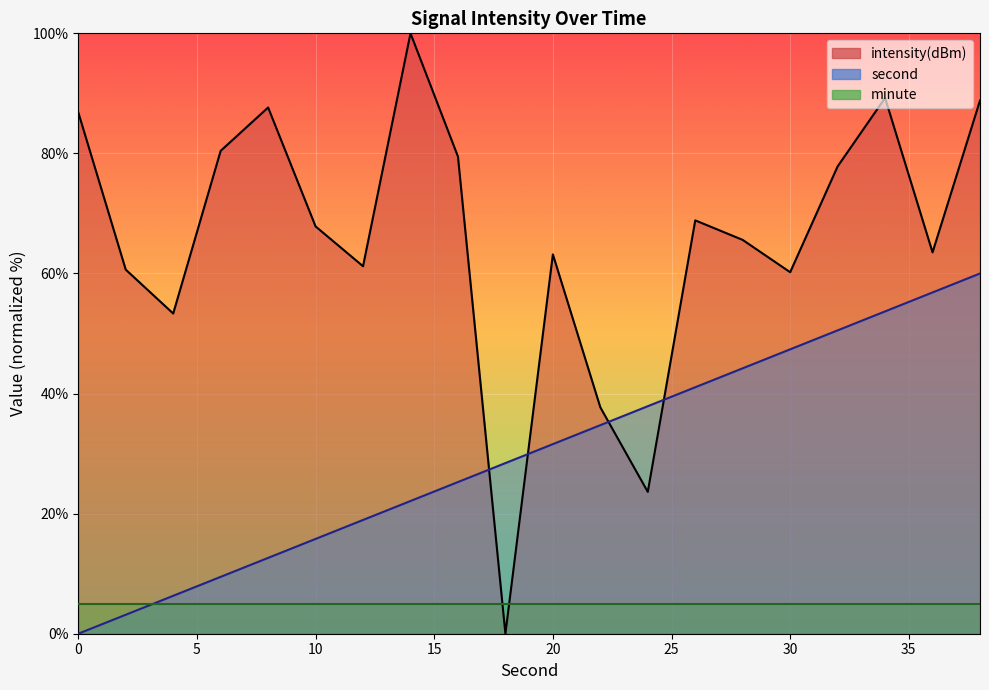

Which series has the widest spread of values?

intensity(dBm)